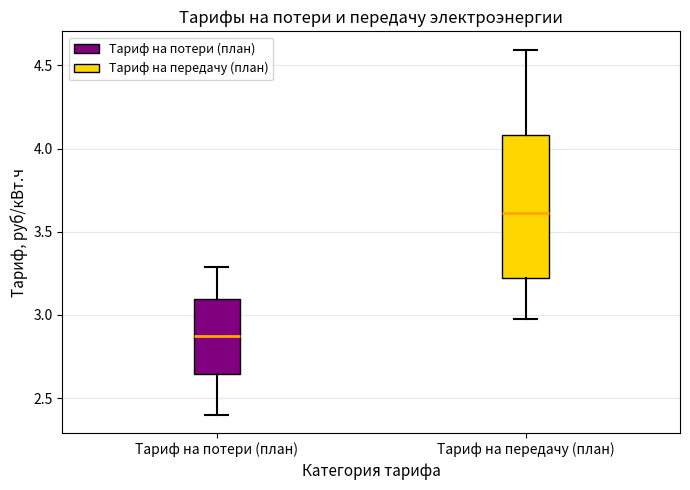

Comparing the boxes themselves (not the whiskers), which one is the tallest?

Тариф на передачу (план)